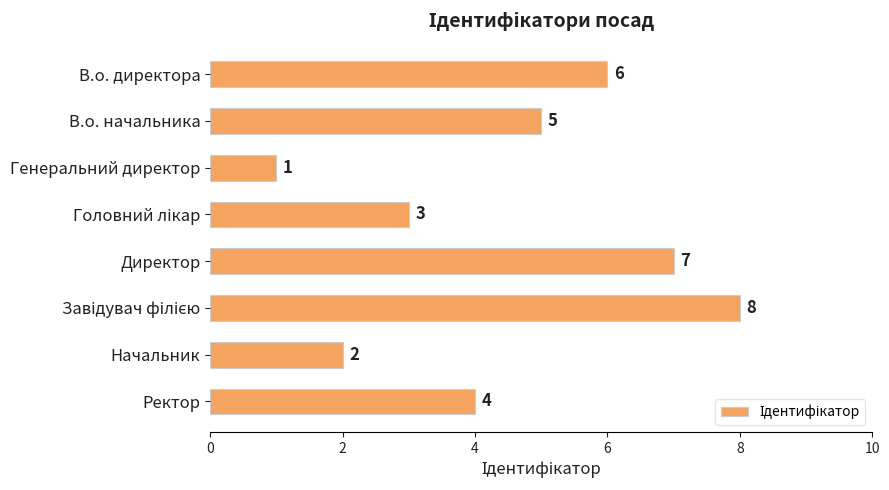

What is the minimum value shown in the chart?

1